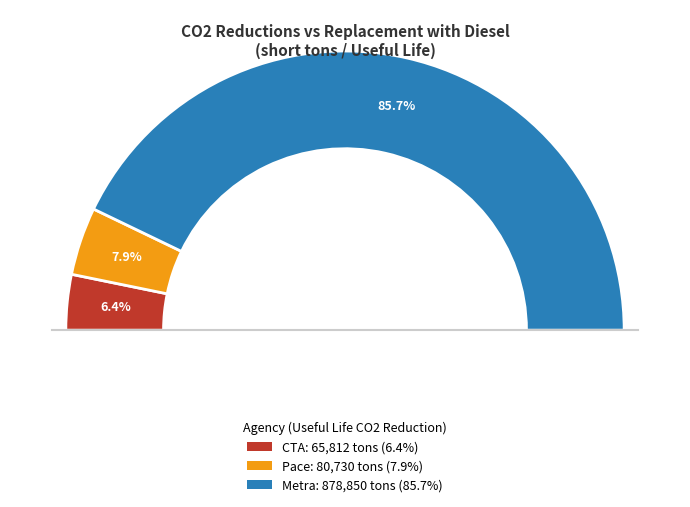

To the nearest percent, what portion does Pace represent?

8%